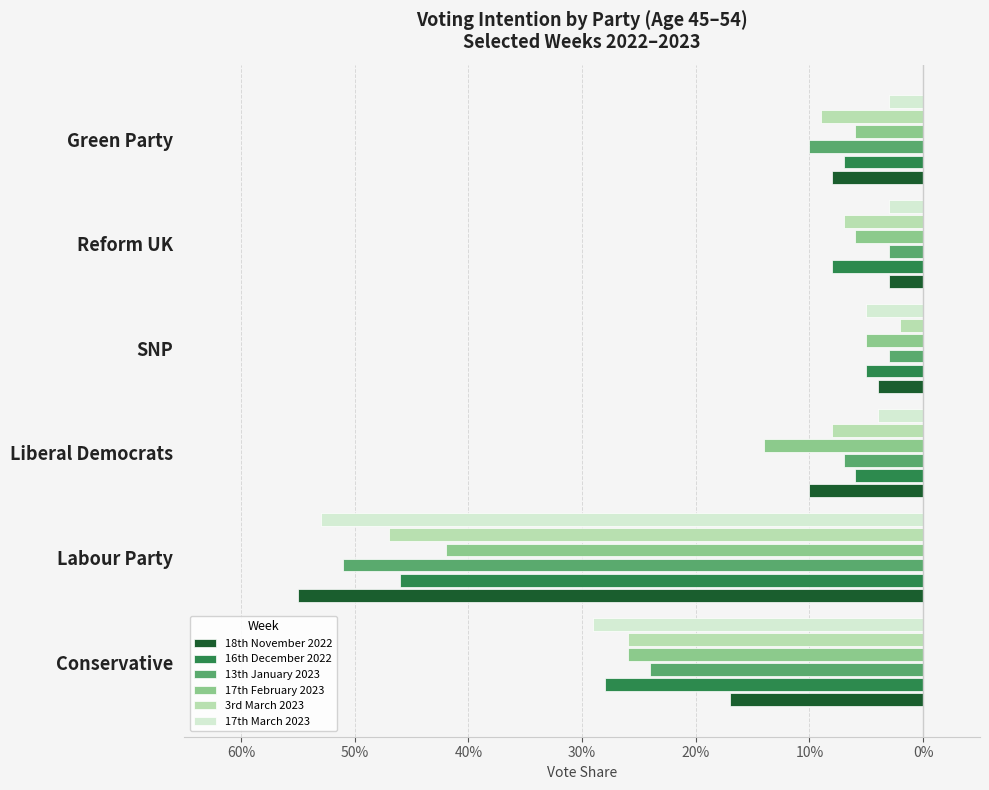

What are all the series names shown in the legend?

18th November 2022, 16th December 2022, 13th January 2023, 17th February 2023, 3rd March 2023, 17th March 2023